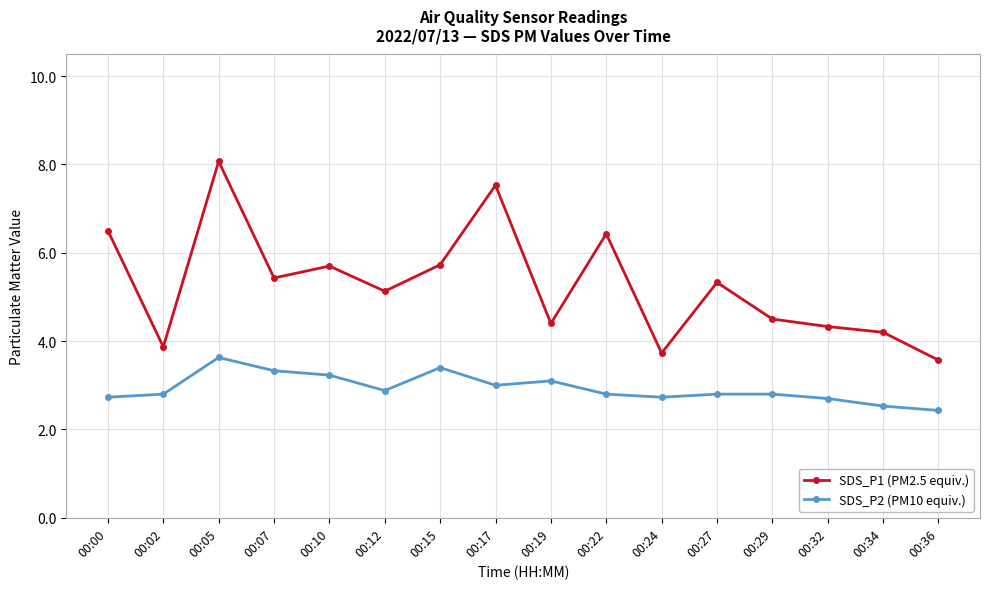

Reading left to right, list all the values displayed in this chart.

SDS_P1 (PM2.5 equiv.): 00:00=6.5	00:02=3.9	00:05=8.1	00:07=5.4	00:10=5.7	00:12=5.1	00:15=5.7	00:17=7.5	00:19=4.4	00:22=6.4	00:24=3.7	00:27=5.3	00:29=4.5	00:32=4.3	00:34=4.2	00:36=3.6
SDS_P2 (PM10 equiv.): 00:00=2.7	00:02=2.8	00:05=3.6	00:07=3.3	00:10=3.2	00:12=2.9	00:15=3.4	00:17=3.0	00:19=3.1	00:22=2.8	00:24=2.7	00:27=2.8	00:29=2.8	00:32=2.7	00:34=2.5	00:36=2.4